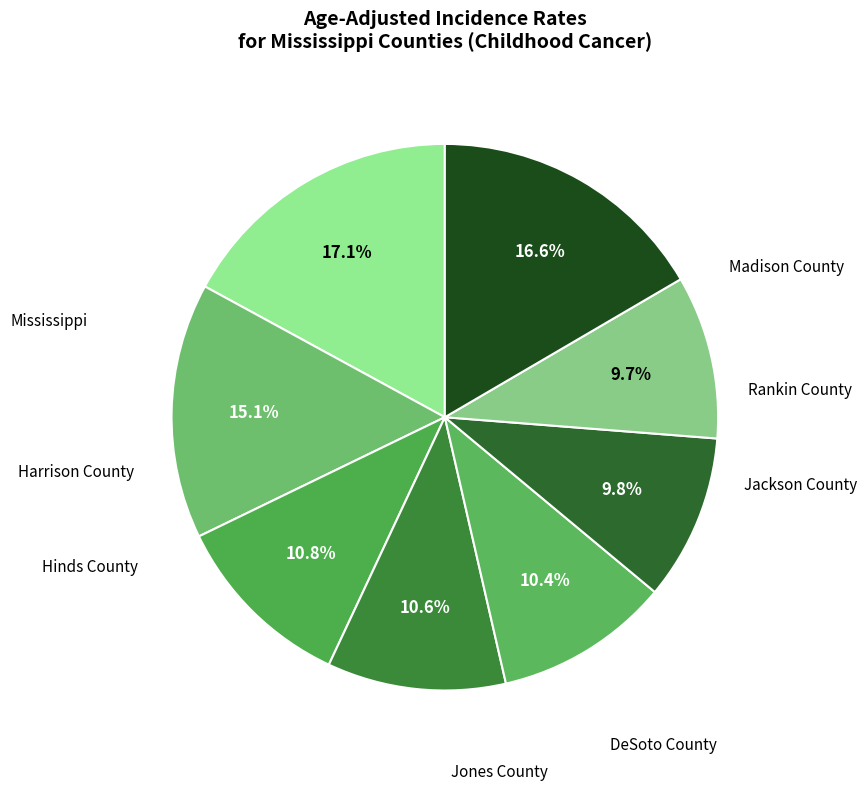

Count the number of slices in the pie.

8